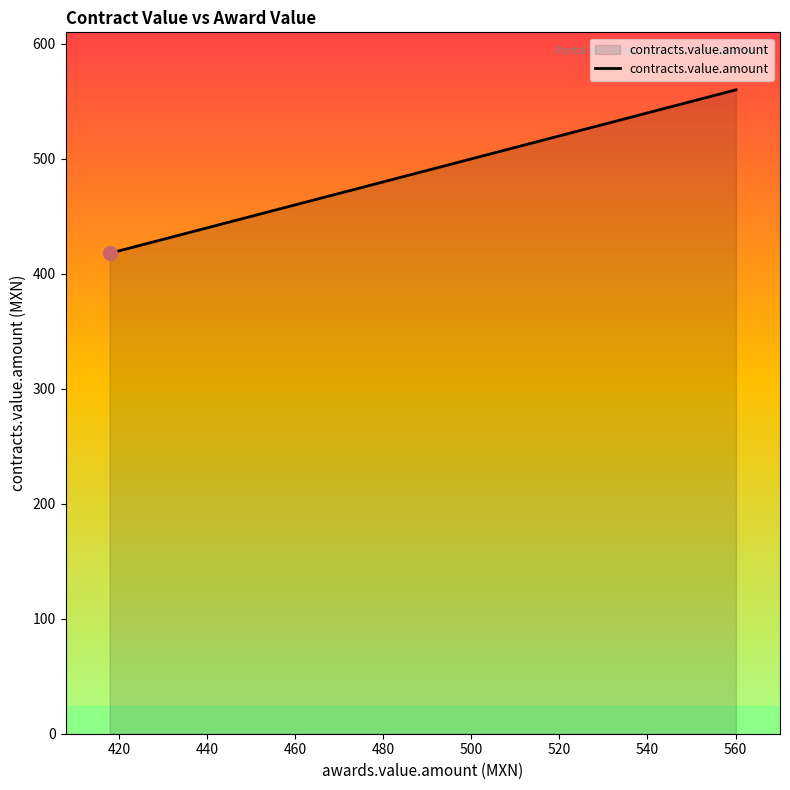

What is the greatest value displayed?

560.1